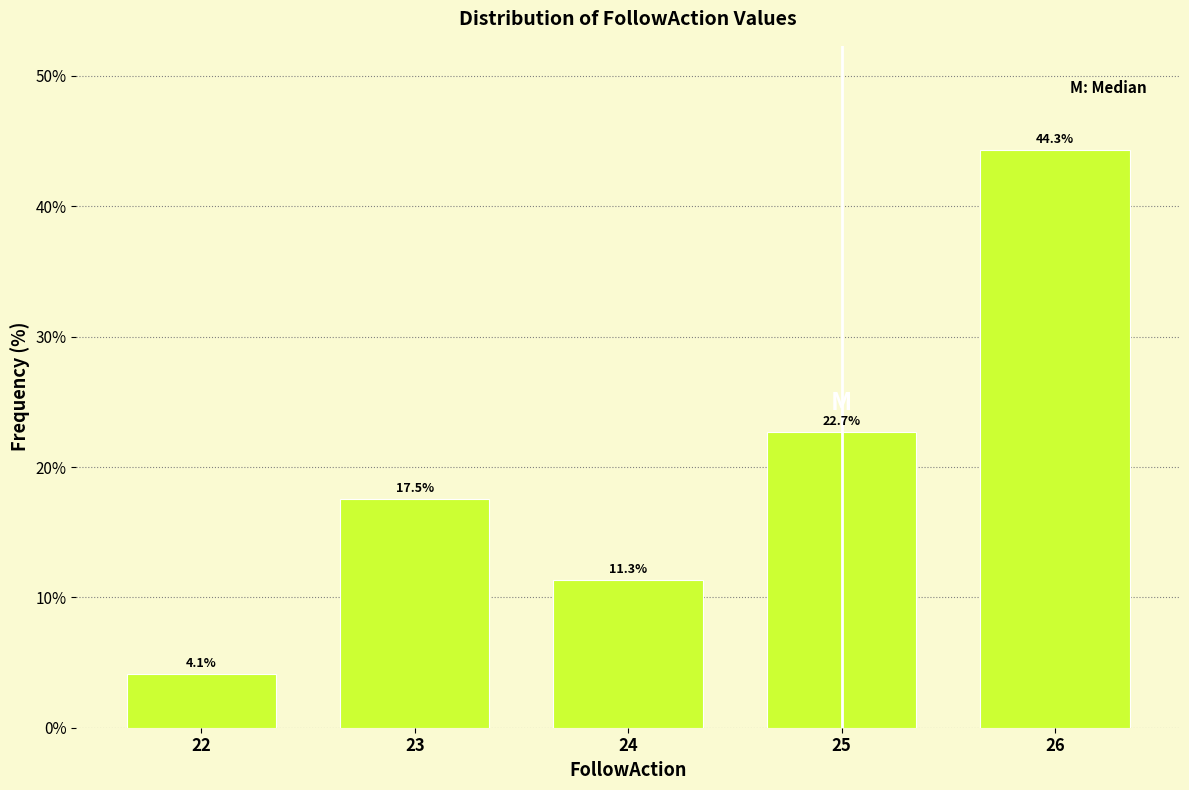

Reading left to right, transcribe all the data shown in this chart.

22=4.1	23=17.5	24=11.3	25=22.7	26=44.3